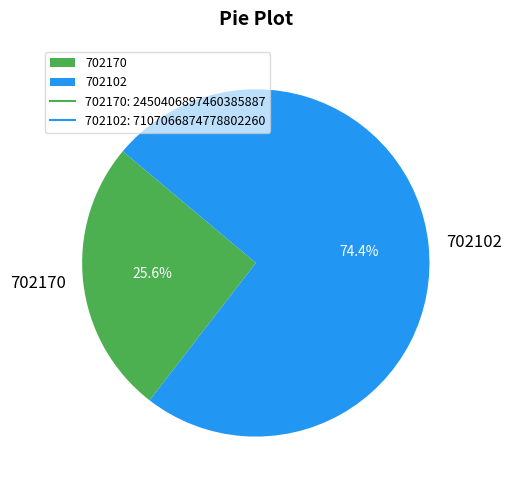

To the nearest percent, what is the difference between the 702170 and 702102 slice percentages?

49%